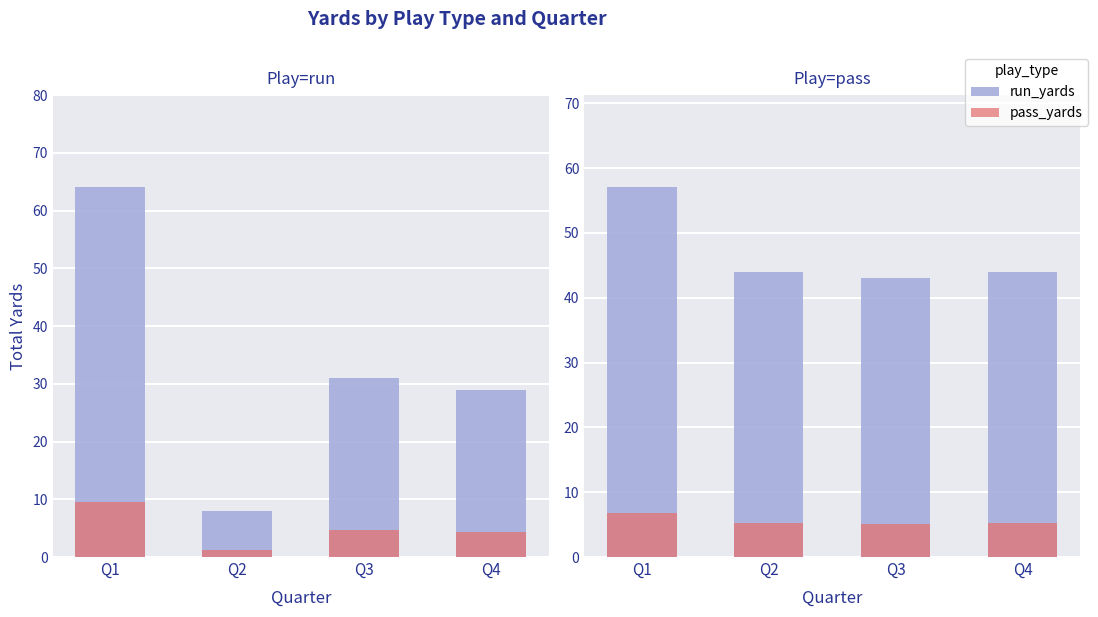

Count the number of categories in the chart.

4